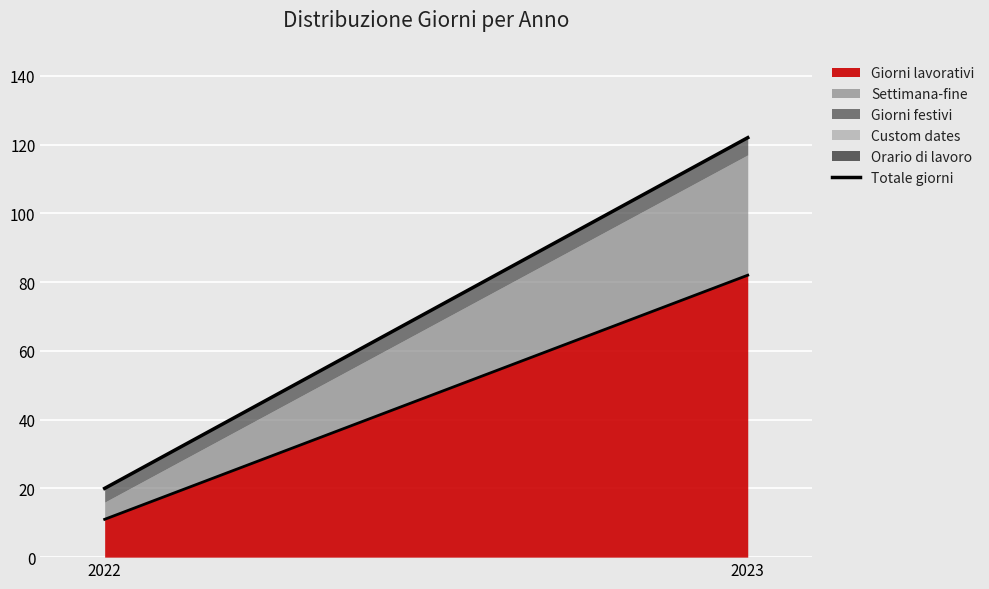

Reading left to right, what are all the values shown in this chart?

2022=20	2023=122